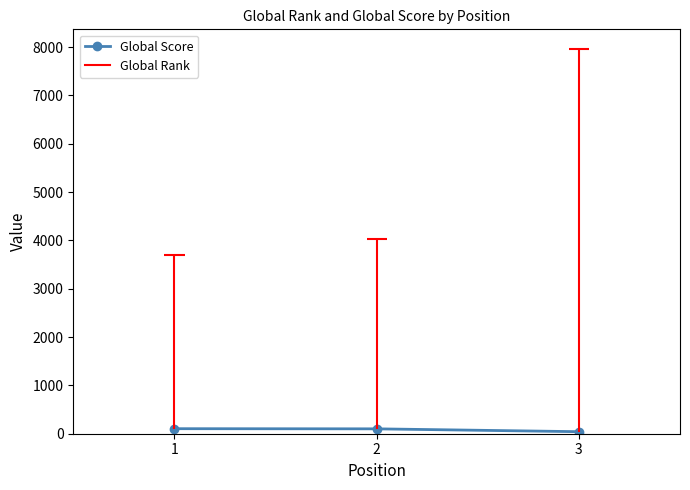

At which label does the data first exceed 101?

1